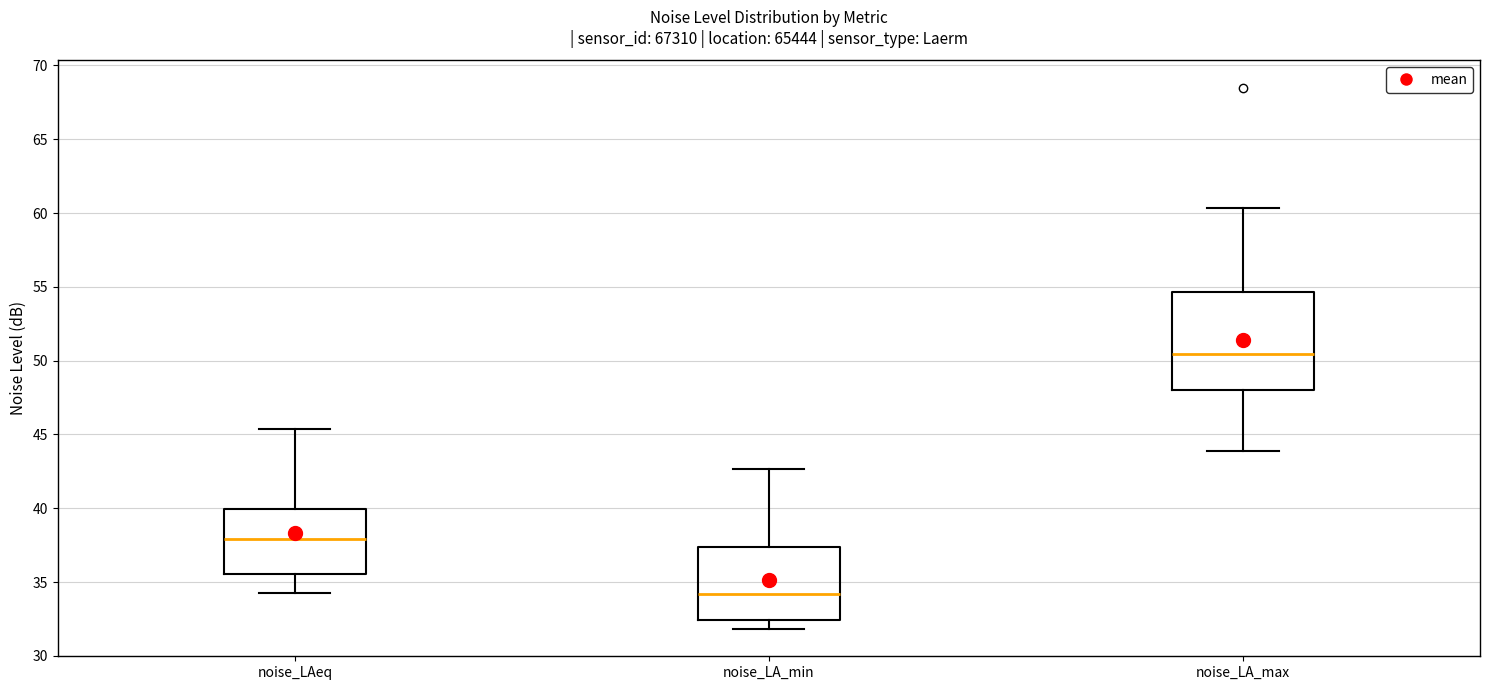

Reading left to right, transcribe this box plot: for each box, give where its median line is, the range the box spans, and where its two whiskers end, as read against the y-axis. The values are not printed on the chart, so give them approximately, as read against the axis.

noise_LAeq: median 38.0, box 35.5 to 40.0, whiskers 34.5 to 45.5
noise_LA_min: median 34.0, box 32.5 to 37.5, whiskers 32.0 to 42.5
noise_LA_max: median 50.5, box 48.0 to 54.5, whiskers 44.0 to 60.5